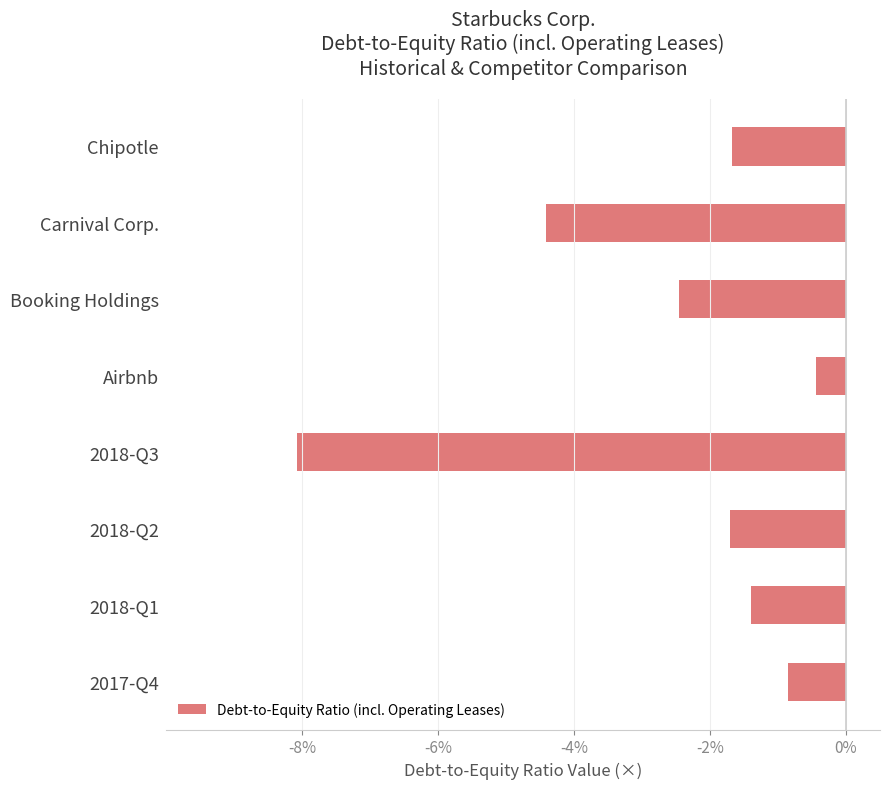

The chart shows a value of -1.4 at 2018-Q1. True or false?

True